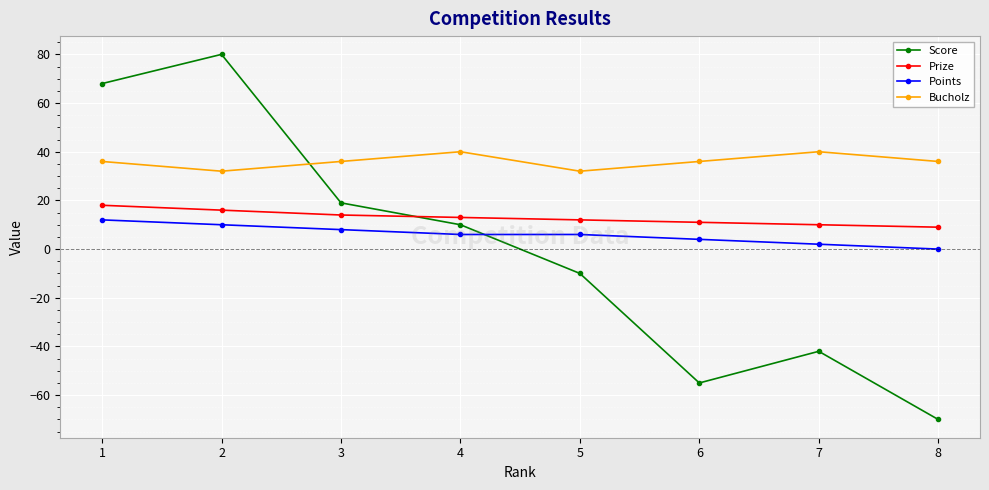

True or false: Bucholz and Points cross at least once.

False